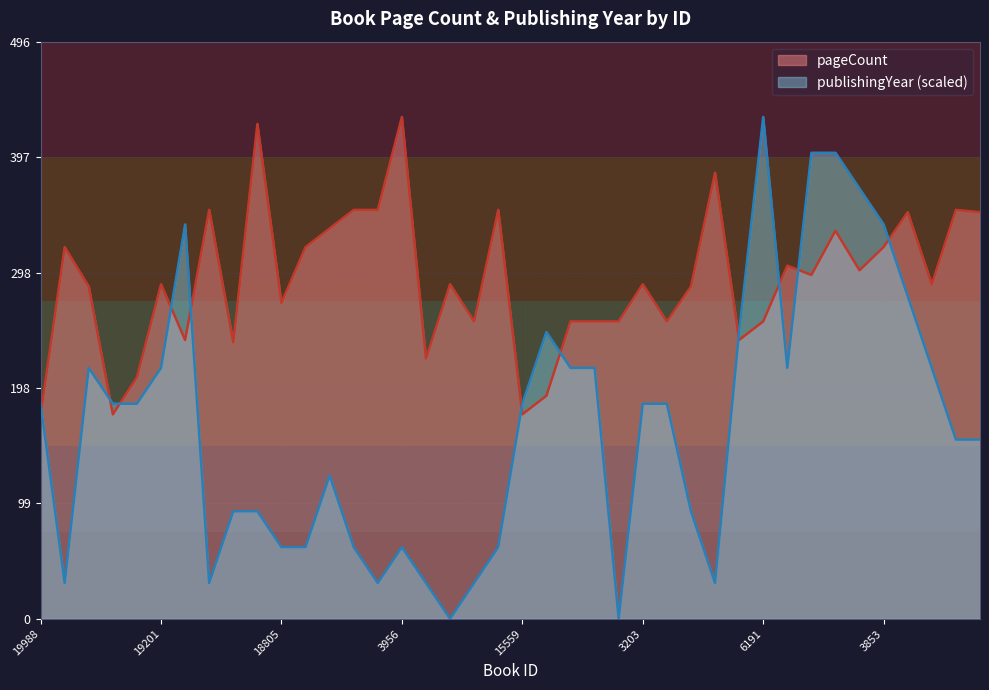

Rank the series by their maximum value, from lowest to highest.

pageCount, publishingYear